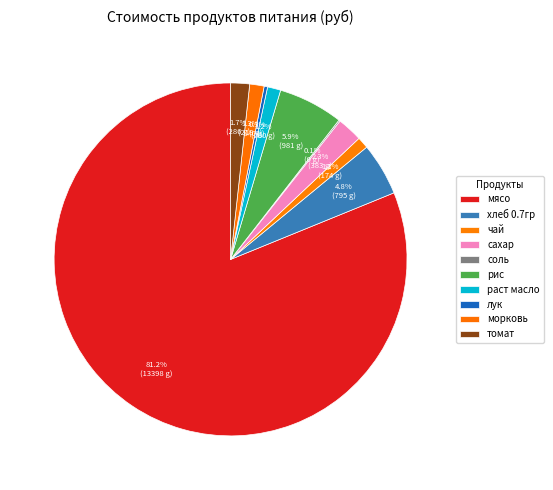

What is the largest slice in the pie chart?

мясо